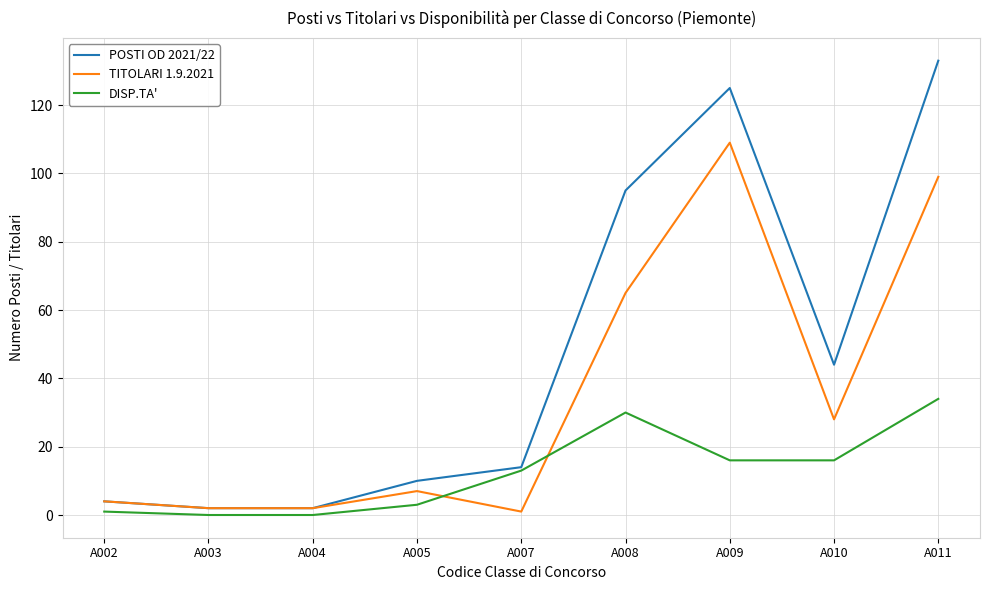

At which category does the chart reach its peak across all series?

A011